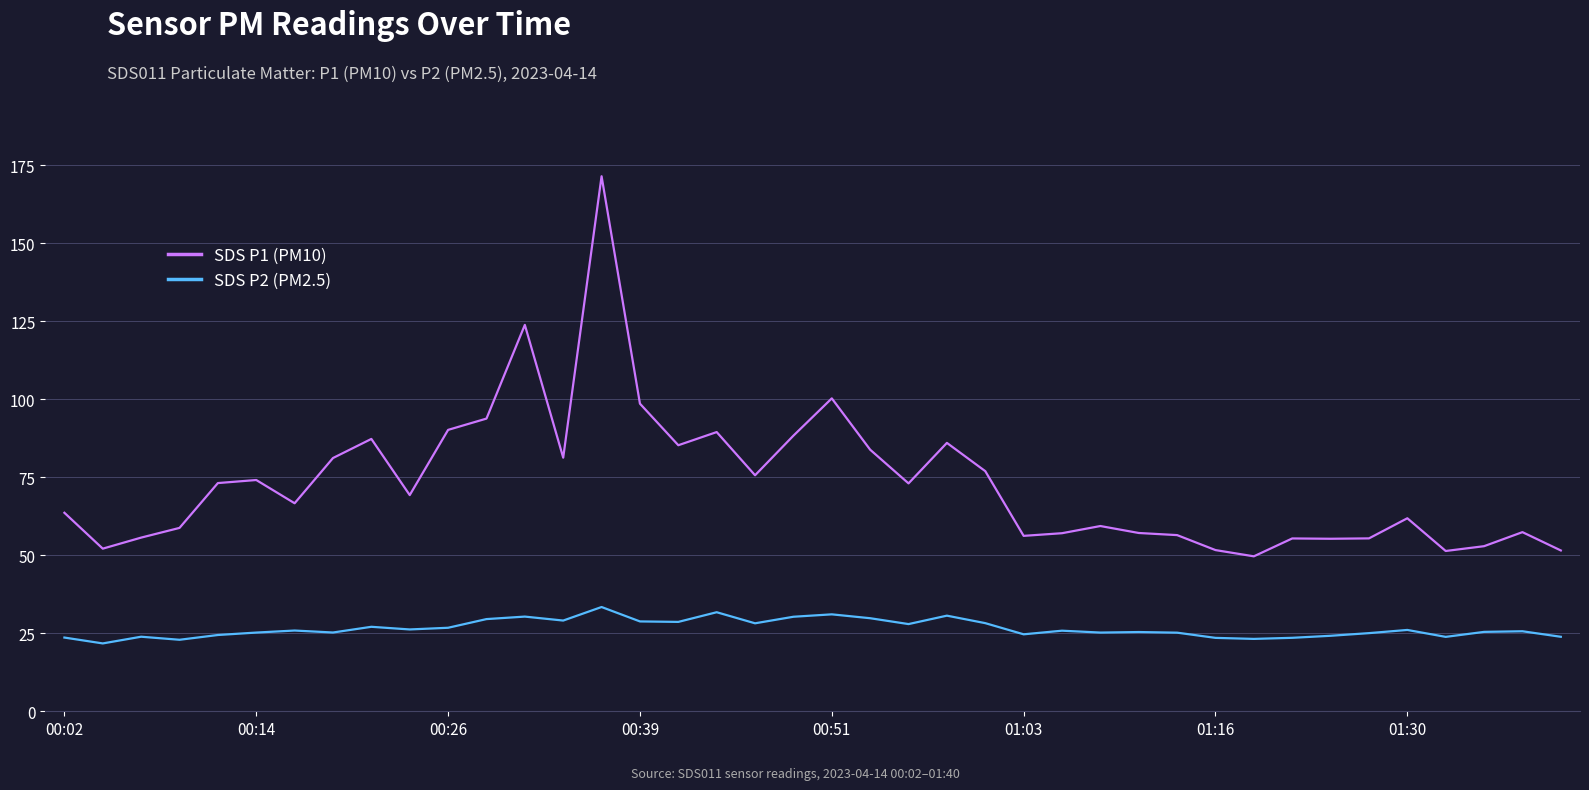

List the series in order of their overall mean, lowest first.

SDS P2 (PM2.5), SDS P1 (PM10)